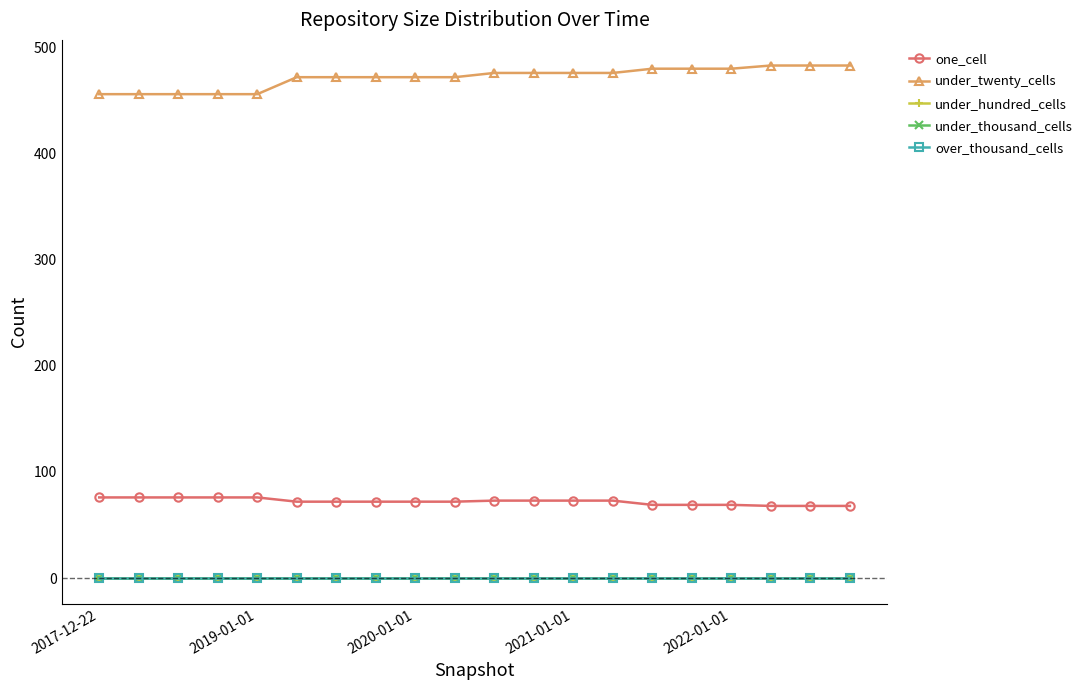

True or false: one_cell has more than 1 points higher than both neighbors.

False